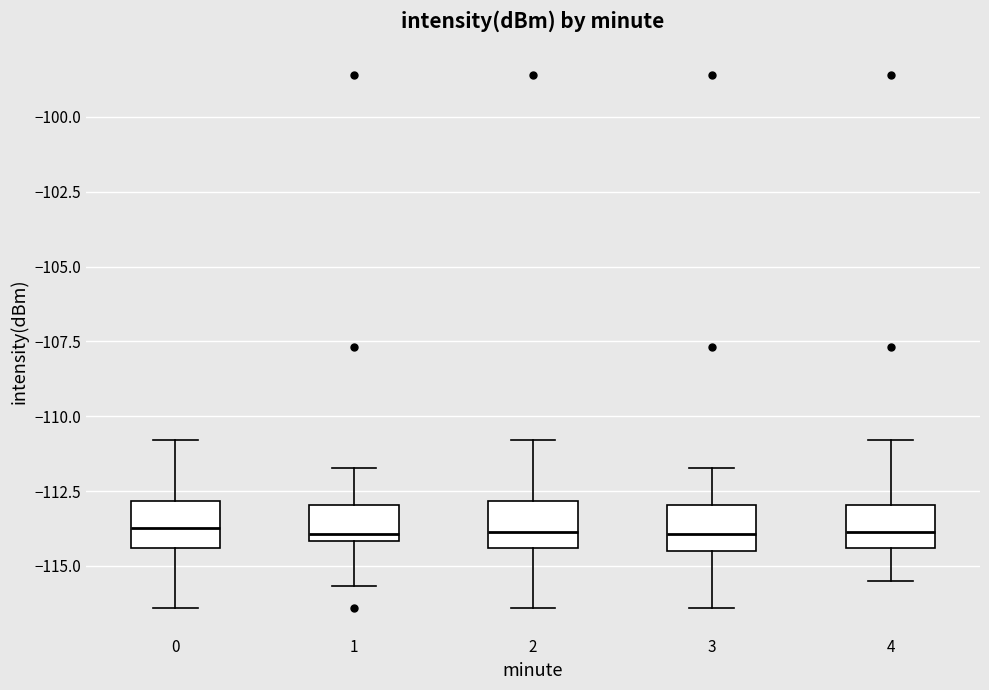

Reading left to right, read every box against the y-axis: the position of its median line, the range the box covers, and the ends of its whiskers. The values are not printed on the chart, so give them approximately, as read against the axis.

0: median -113.5, box -114.5 to -113.0, whiskers -116.5 to -111.0
1: median -114.0 (just above the box's lower edge), box -114.0 to -113.0, whiskers -115.5 to -111.5
2: median -114.0, box -114.5 to -113.0, whiskers -116.5 to -111.0
3: median -114.0, box -114.5 to -113.0, whiskers -116.5 to -111.5
4: median -114.0, box -114.5 to -113.0, whiskers -115.5 to -111.0